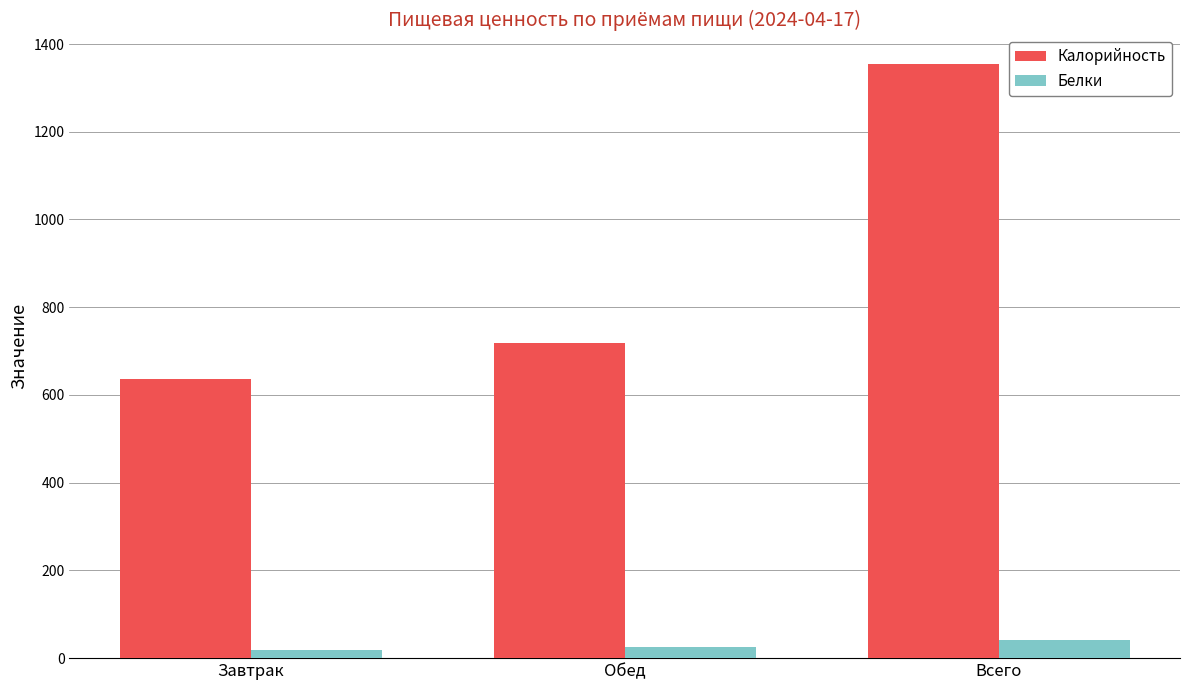

How many groups of bars are there?

3